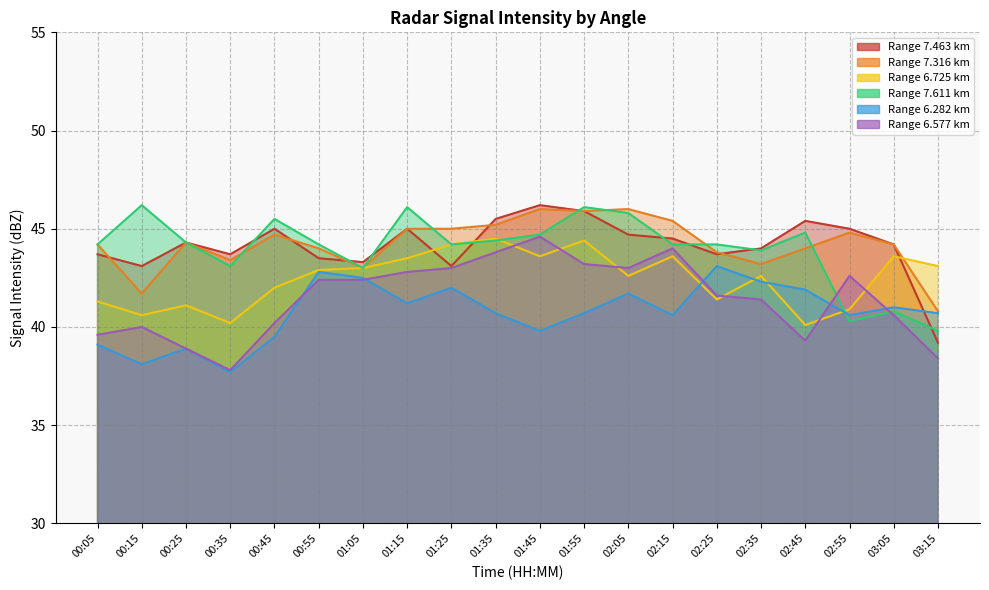

Which series changed the most between 00:15 and 01:15?

7.316